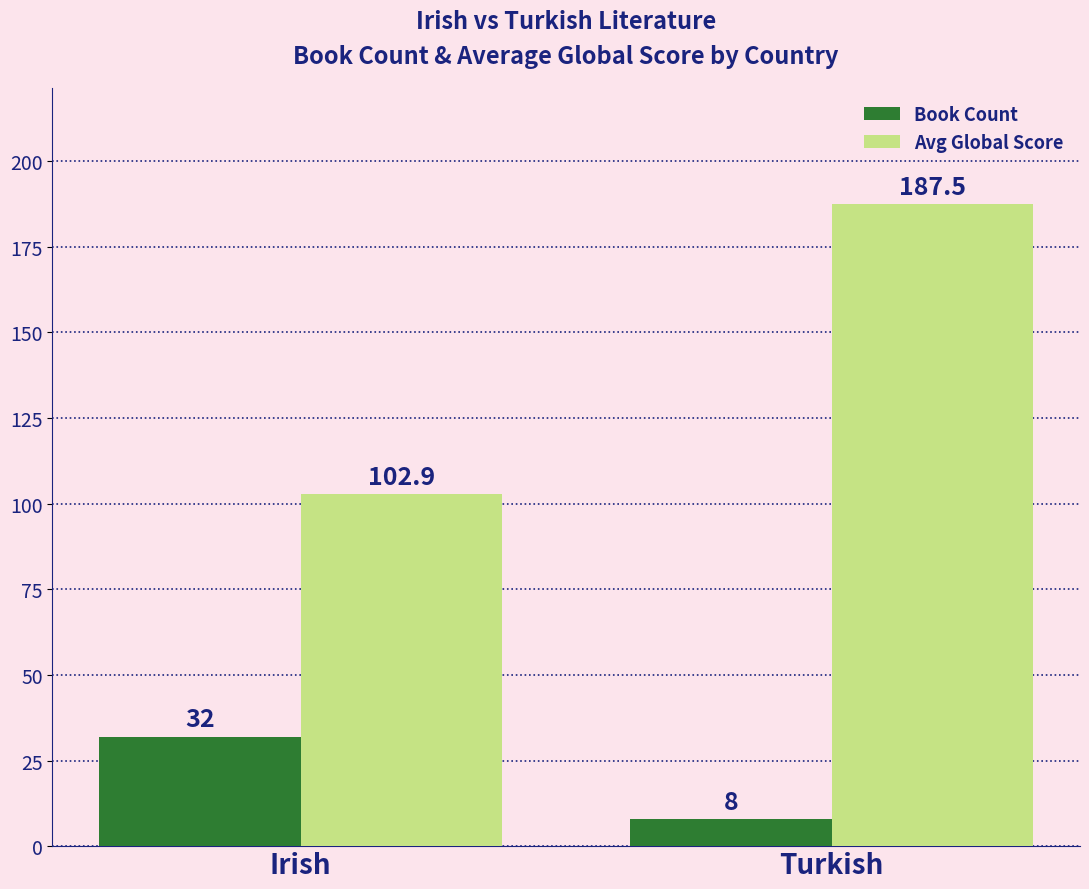

Which series has the largest total across all categories?

Avg Global Score